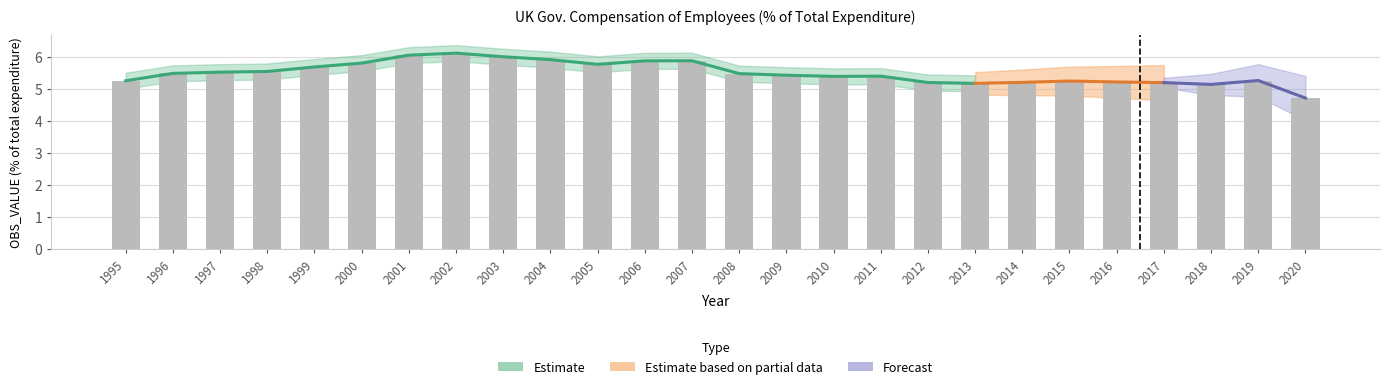

Where does the data first go above 5?

1995